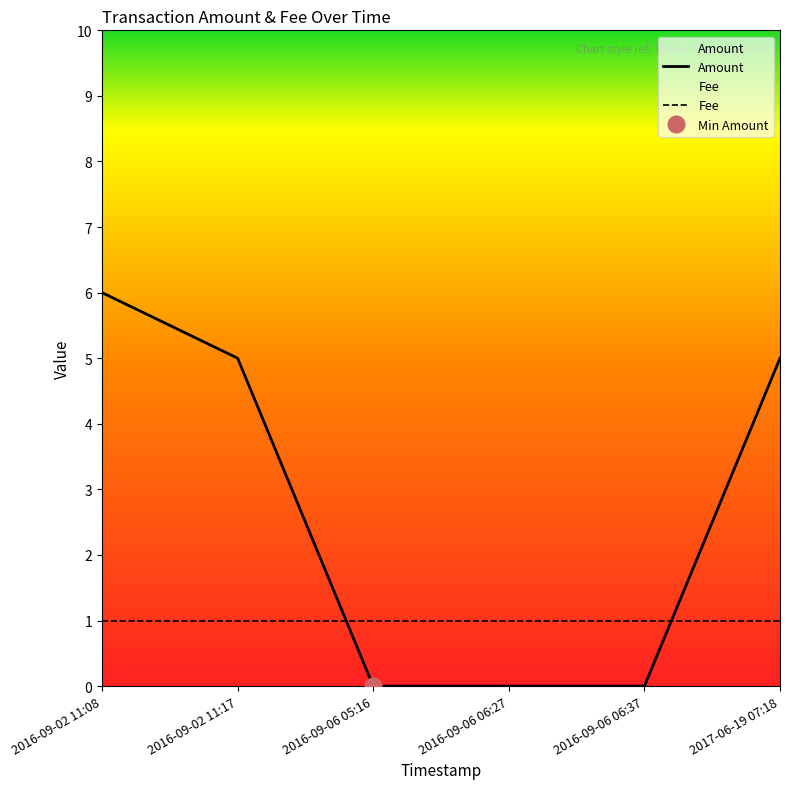

At which label is the value closest to 3?

2016-09-02 11:17